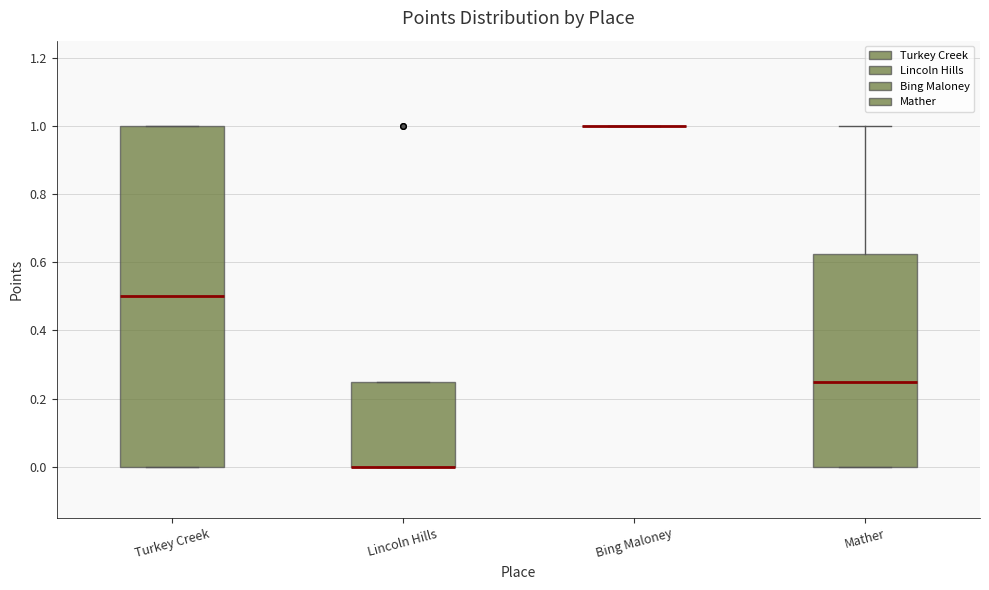

Reading left to right, transcribe this box plot: for each box, give where its median line is, the range the box spans, and where its two whiskers end, as read against the y-axis. The values are not printed on the chart, so give them approximately, as read against the axis.

Turkey Creek: median 0.50, box 0.00 to 1.00, whiskers 0.00 to 1.00
Lincoln Hills: median 0.00 (drawn on the box's lower edge), box 0.00 to 0.26, whiskers 0.00 to 0.26
Bing Maloney: box collapsed to a line at 1.00, whiskers 1.00 to 1.00
Mather: median 0.26, box 0.00 to 0.62, whiskers 0.00 to 1.00